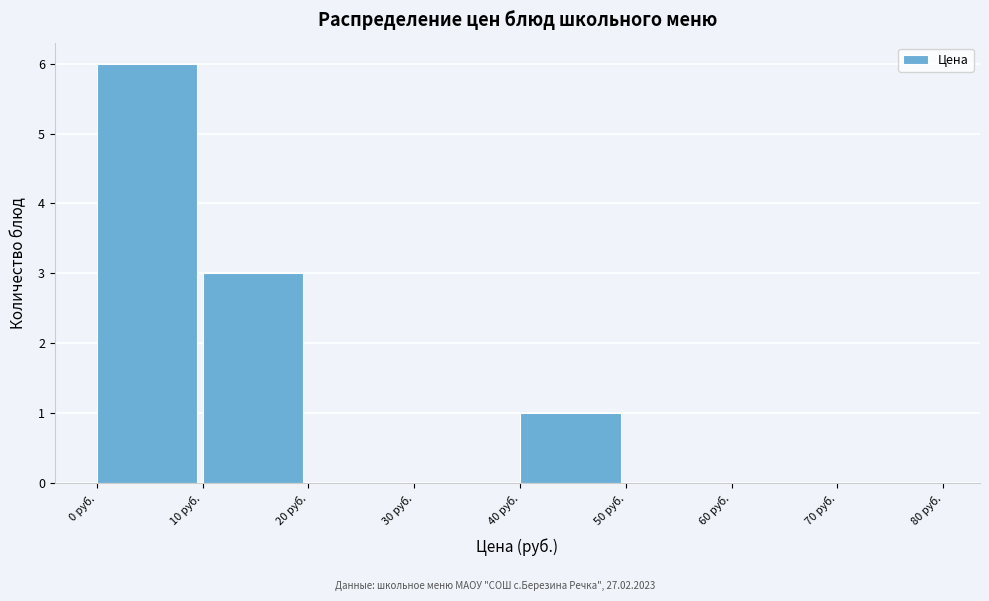

How tall is the bar that spans 10 to 20 on the x-axis? The values are not printed on the chart, so give them approximately, as read against the axis.

3